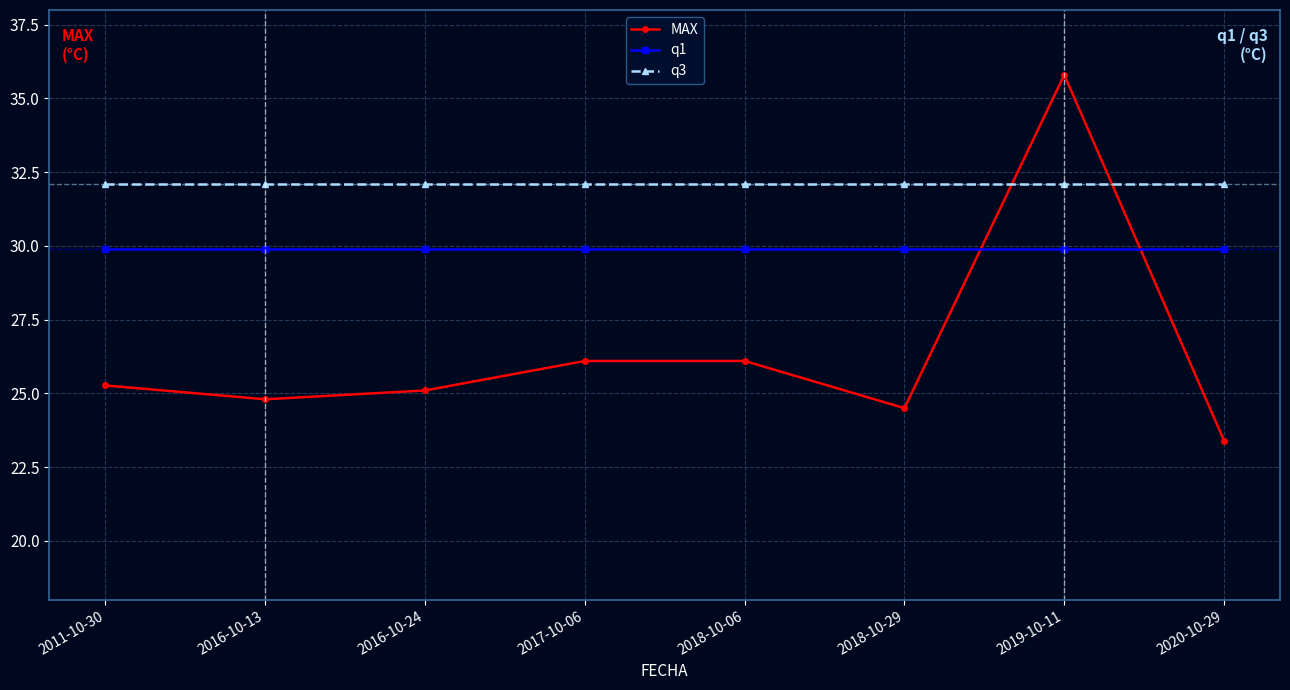

What position from the right is 2019-10-11?

2